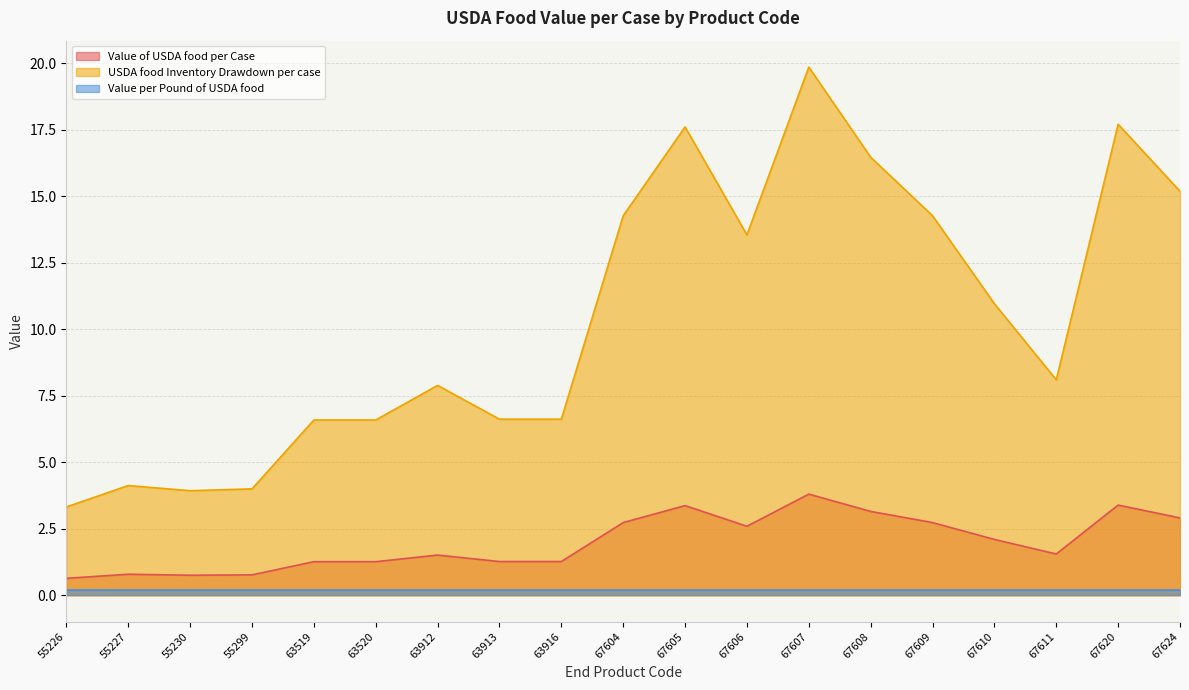

Does the chart display data point markers on the line(s)?

No